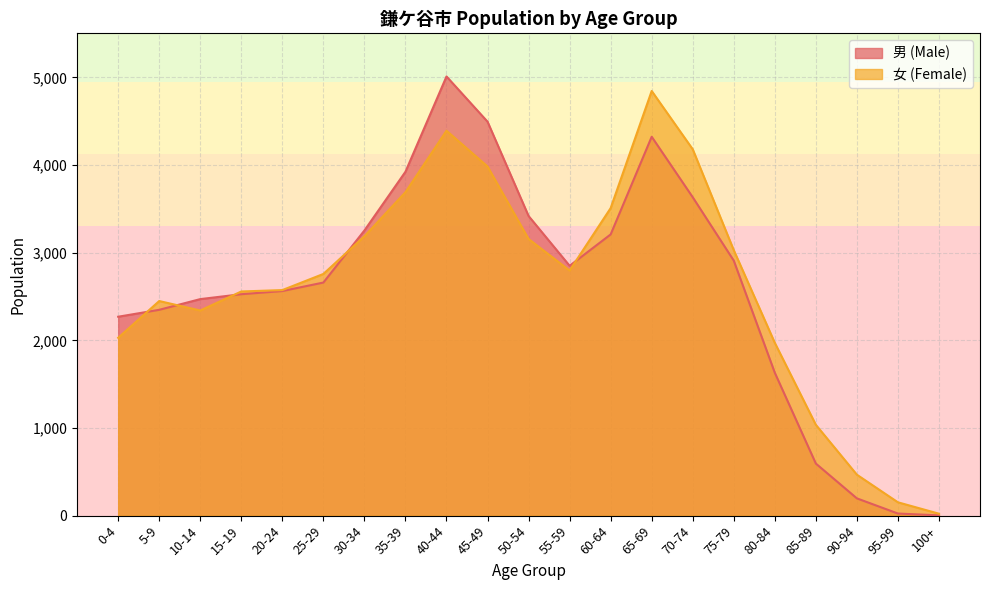

What is the label of the 13th point from the right?

40-44